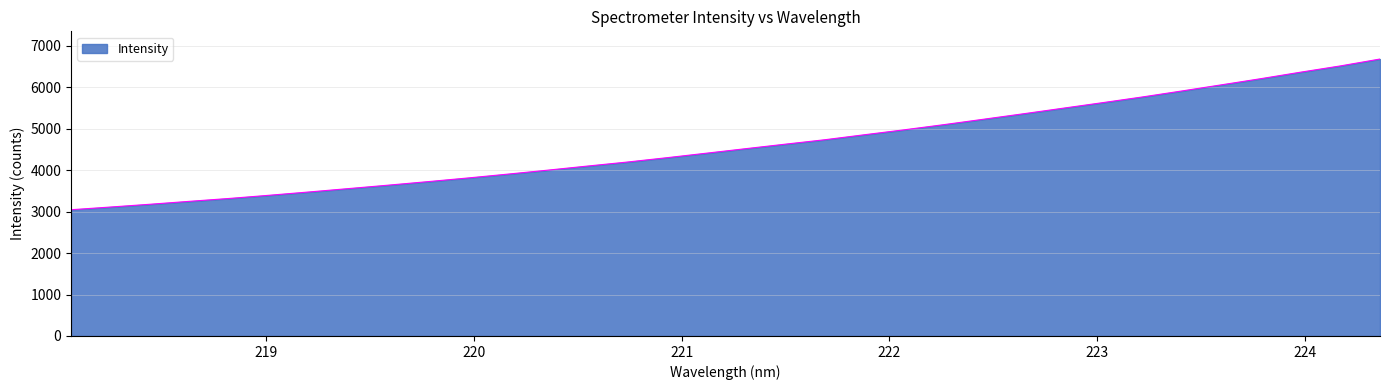

What is the difference between the maximum and minimum values?

3638.0